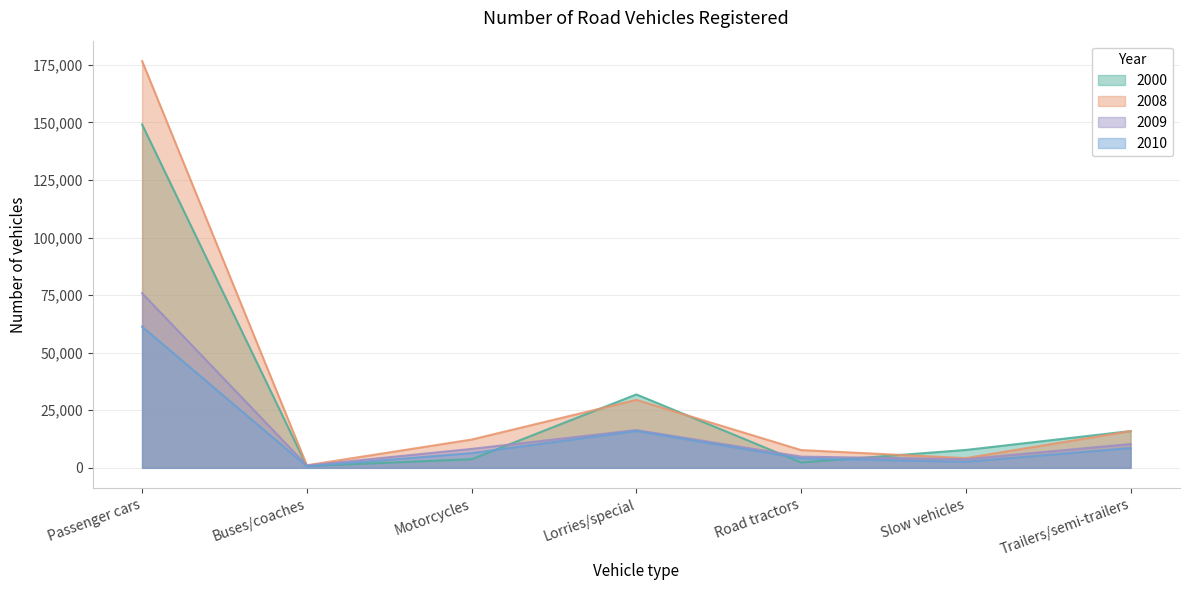

How many lines are shown in the chart?

4